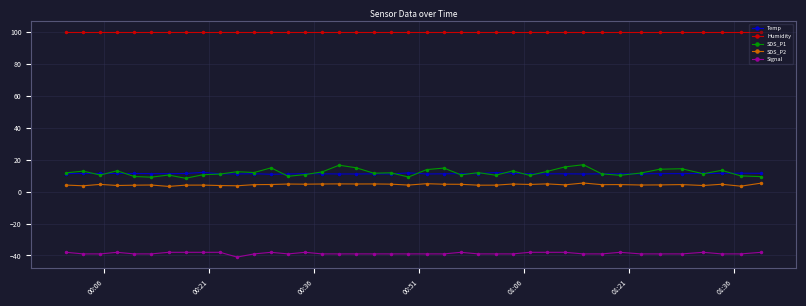

True or false: Signal and SDS_P2 intersect in this chart.

False